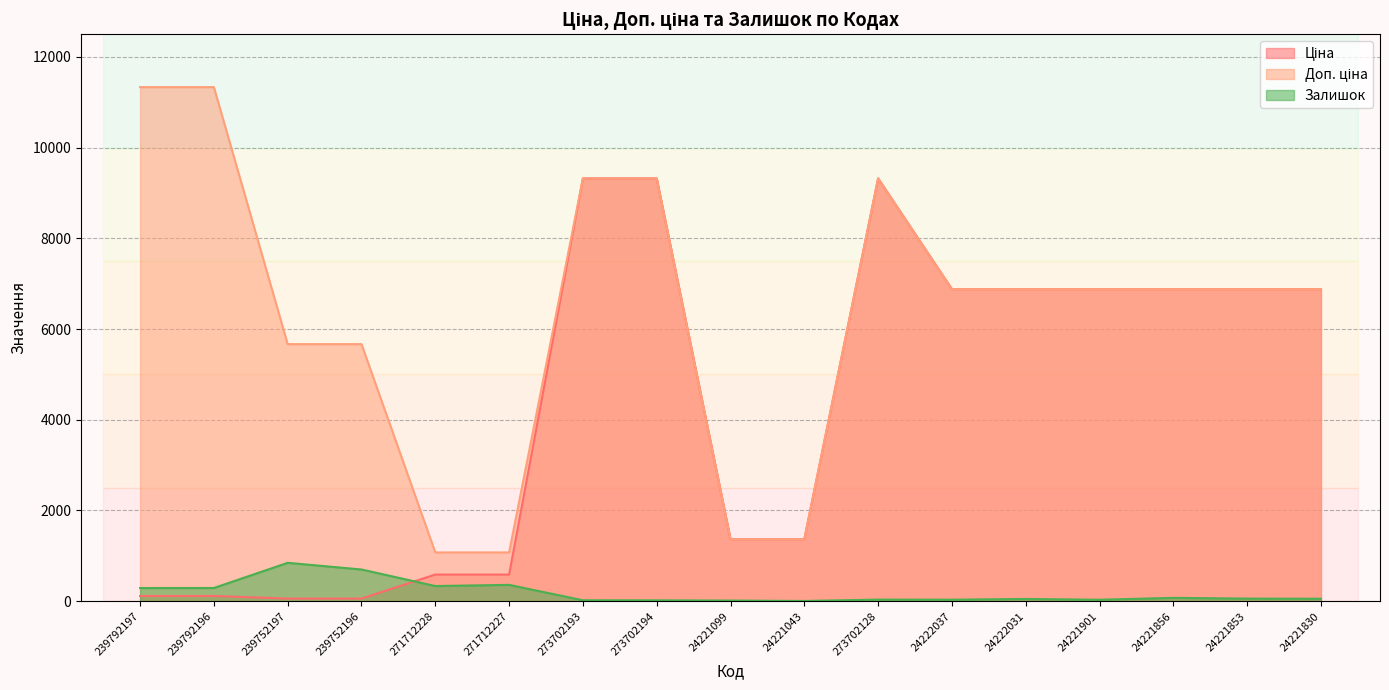

The value of Ціна at 24222031 is 6879.5. True or false?

True